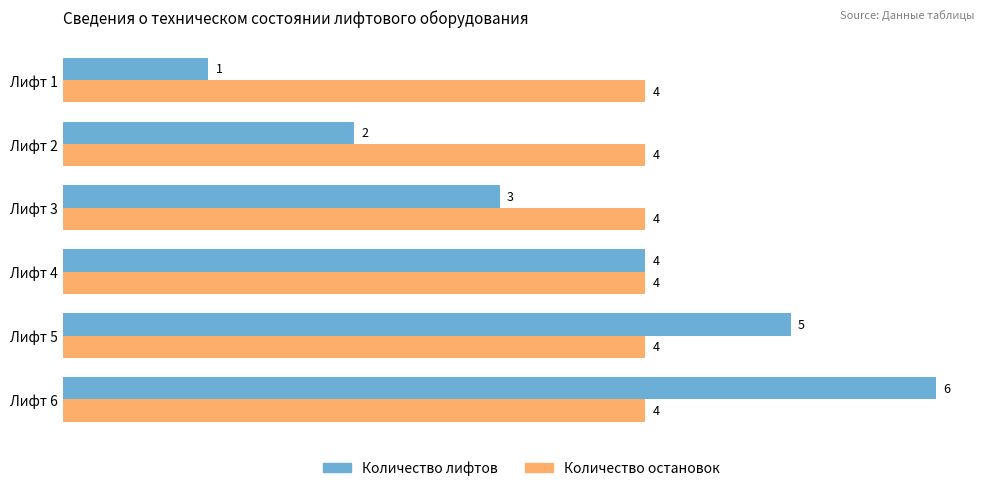

The Количество лифтов series shows 5 at Лифт 5. True or false?

True